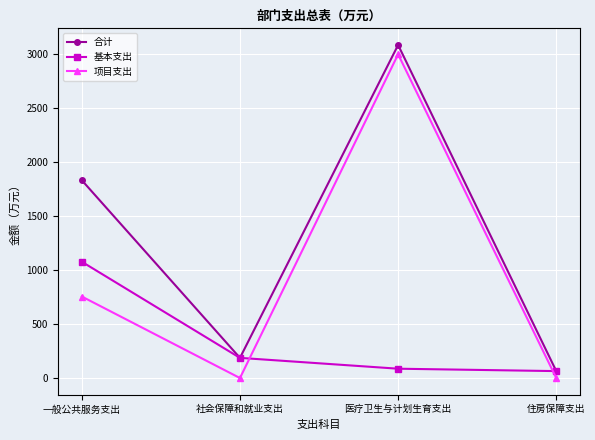

How many interior local valleys does the 合计 series have?

1